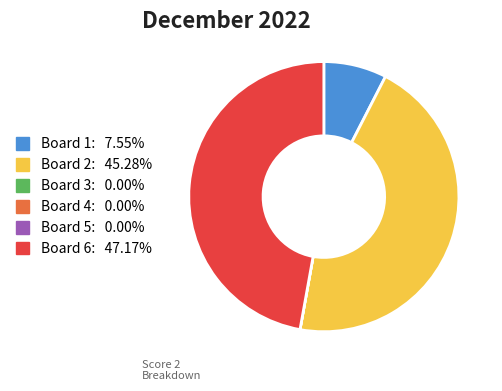

Does Board 1 represent more than half of the total?

No